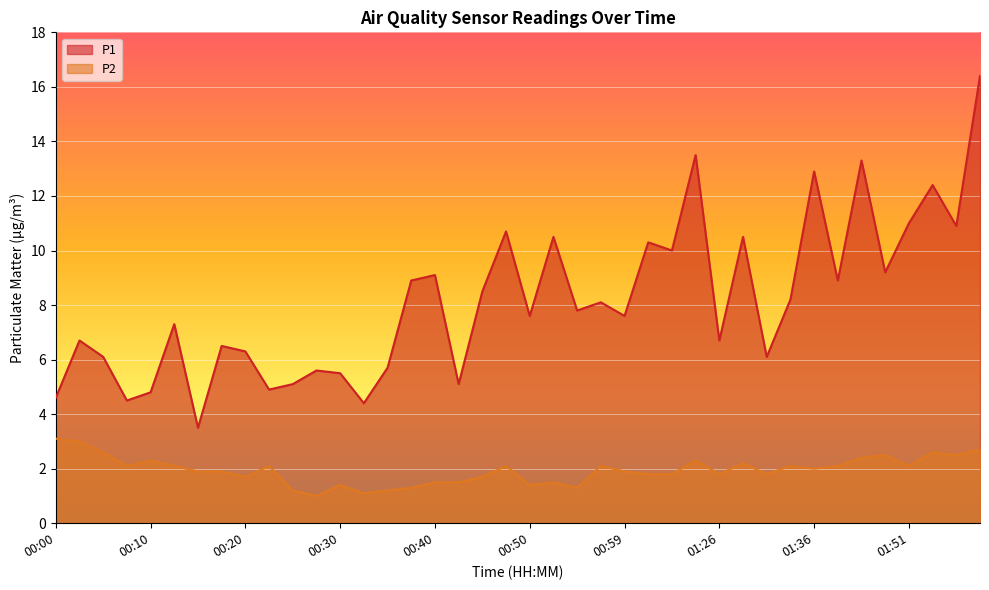

What is the maximum value for P1?

16.4